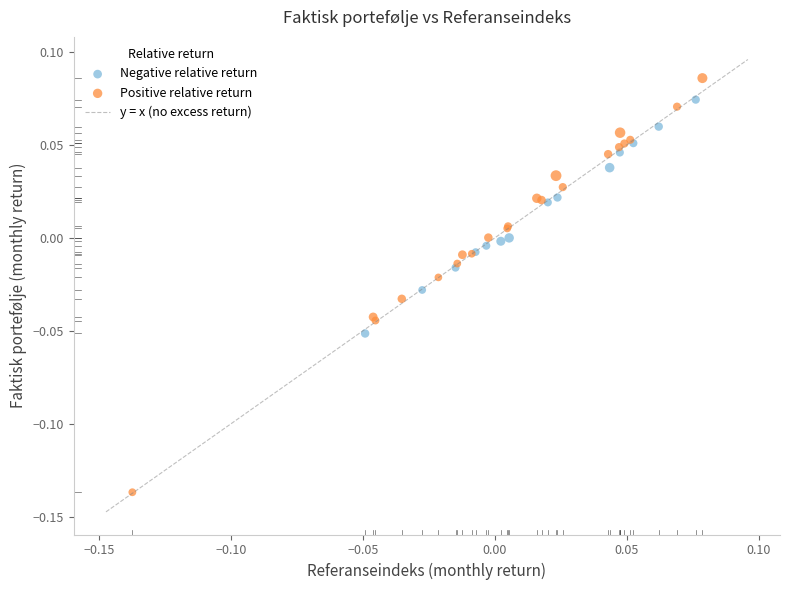

Which series reaches the minimum Y coordinate?

Positive relative return